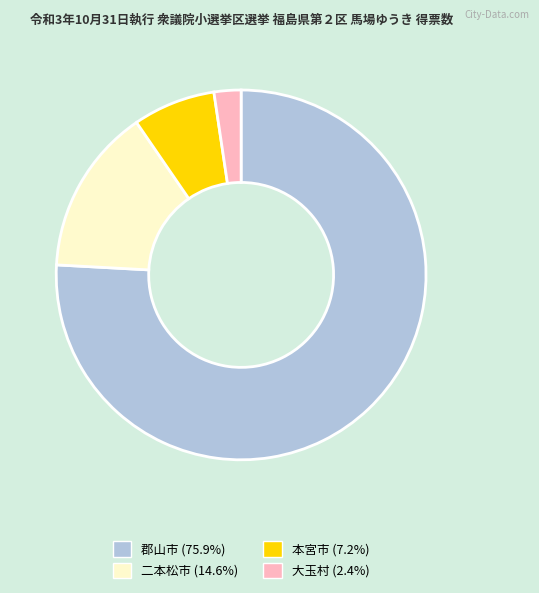

How many slices are in this pie chart?

4